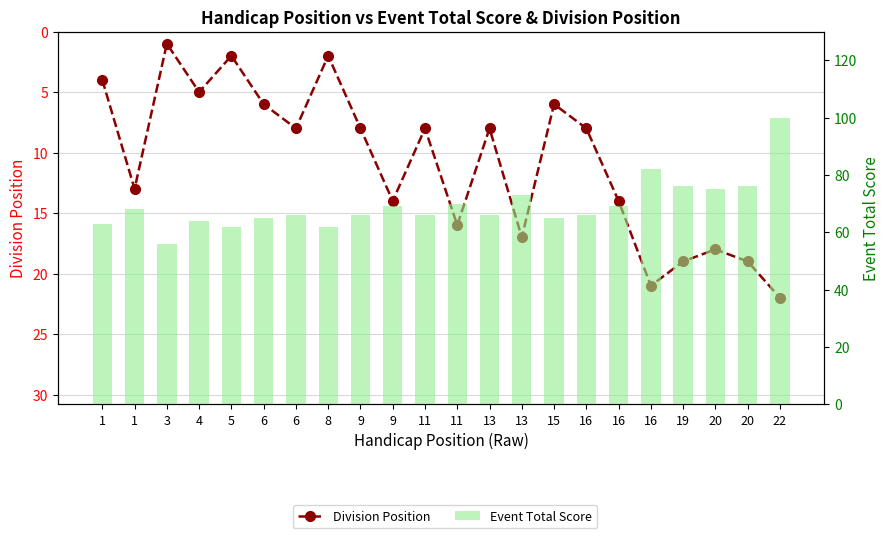

What is the value of the Event Total Score bar at the 10th from the left?

66